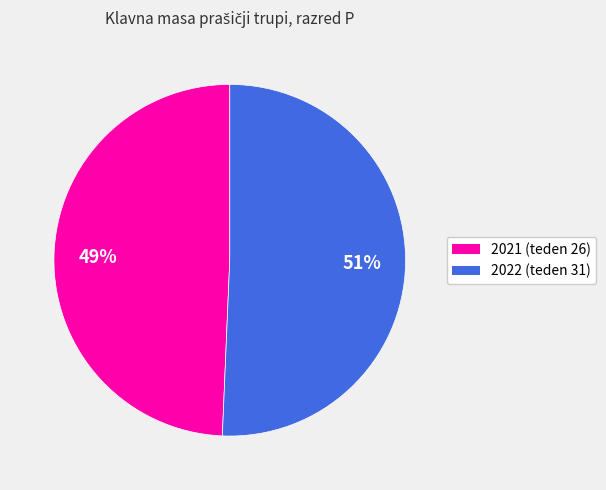

True or false: 2021 (teden 26) accounts for 37% of the total.

False